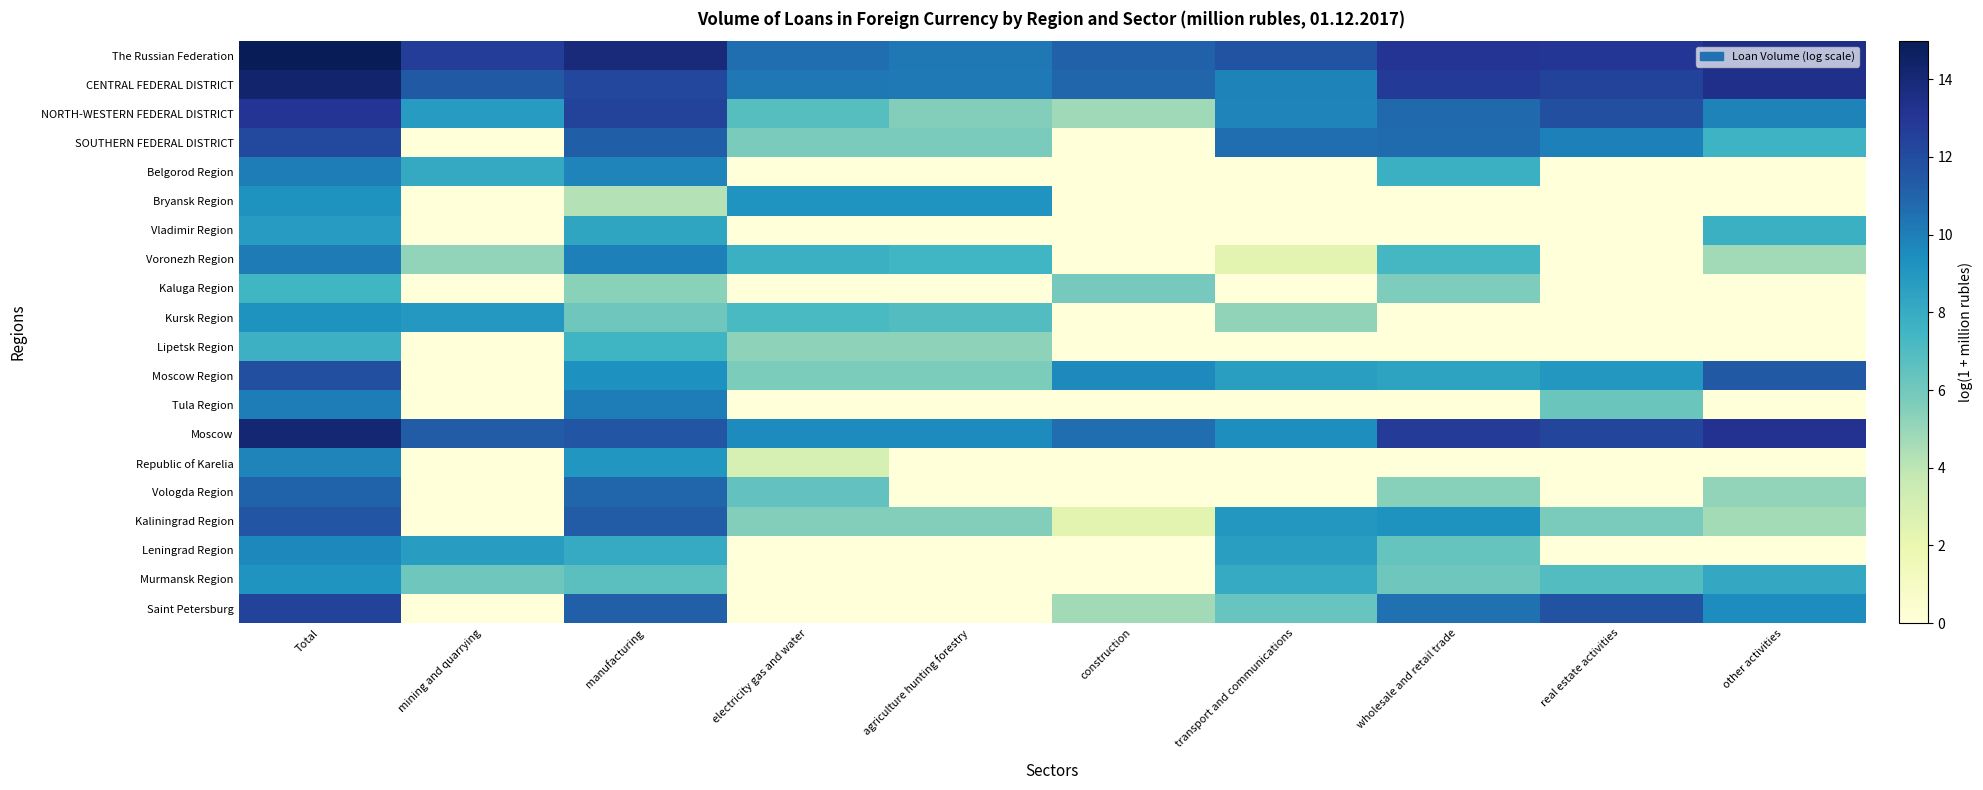

At which category is the sum across all series the highest?

Total